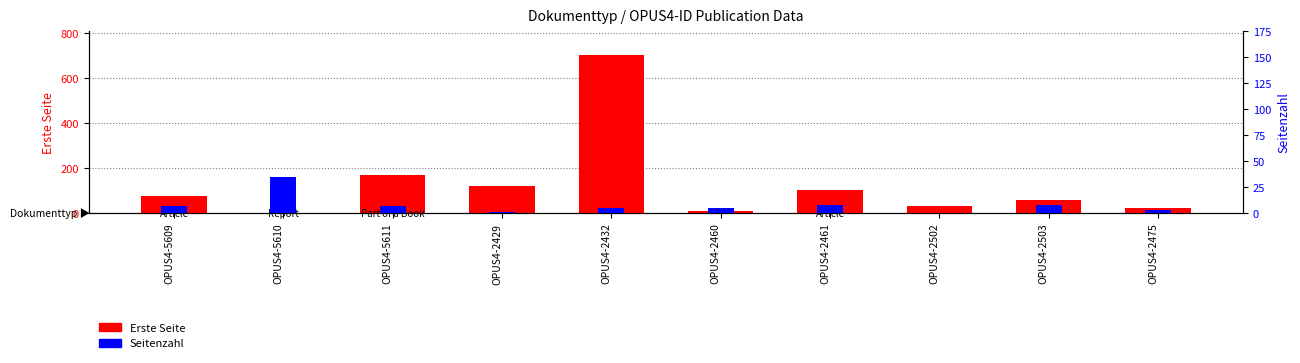

Rank the categories by Seitenzahl value from highest to lowest.

OPUS4-5610, OPUS4-2461, OPUS4-2503, OPUS4-5609, OPUS4-5611, OPUS4-2432, OPUS4-2460, OPUS4-2475, OPUS4-2429, OPUS4-2502